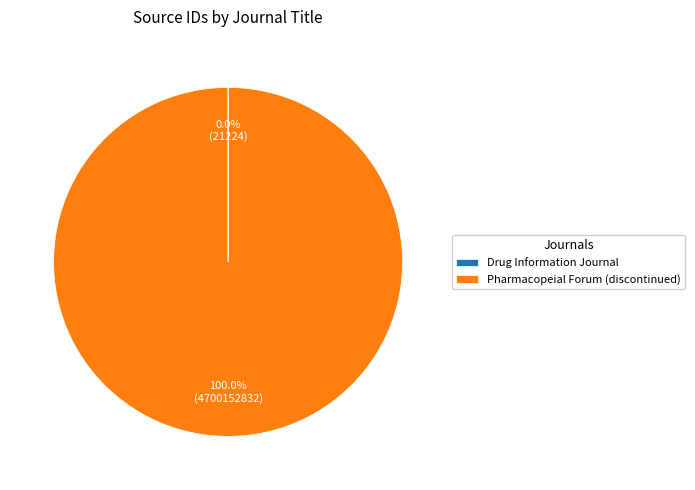

Is there any slice that represents more than half of the pie?

Yes